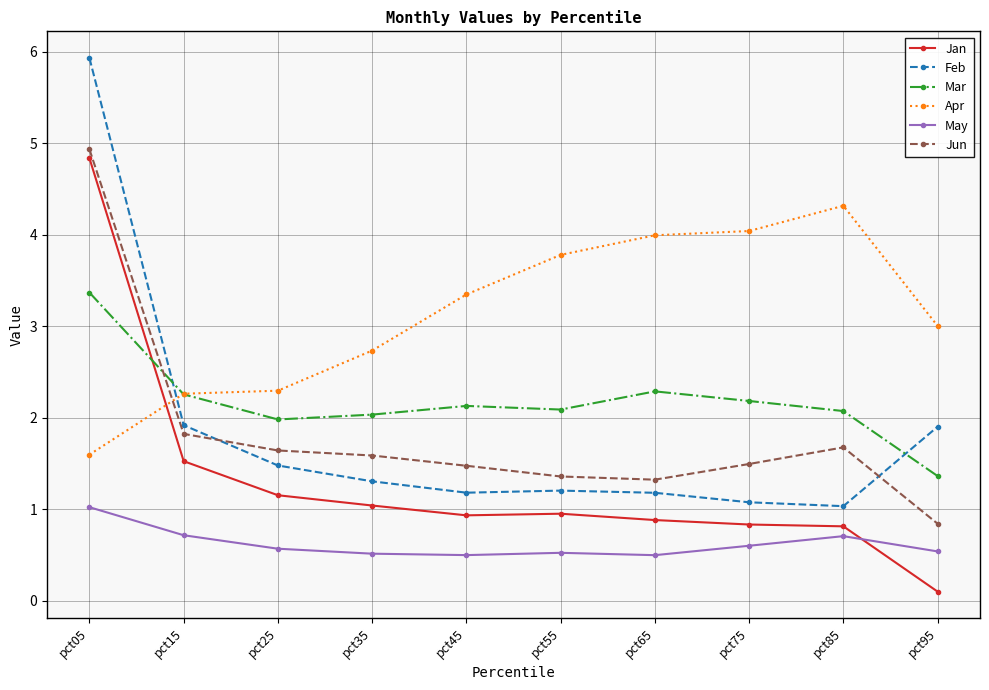

What value does the Apr series have at pct65?

4.0